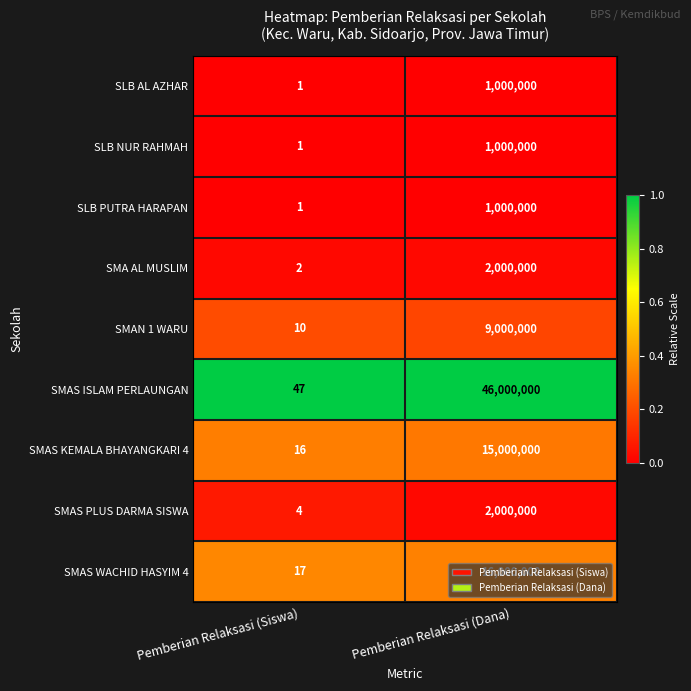

The SMAS WACHID HASYIM 4 series shows 6 at Pemberian Relaksasi (Siswa). True or false?

False